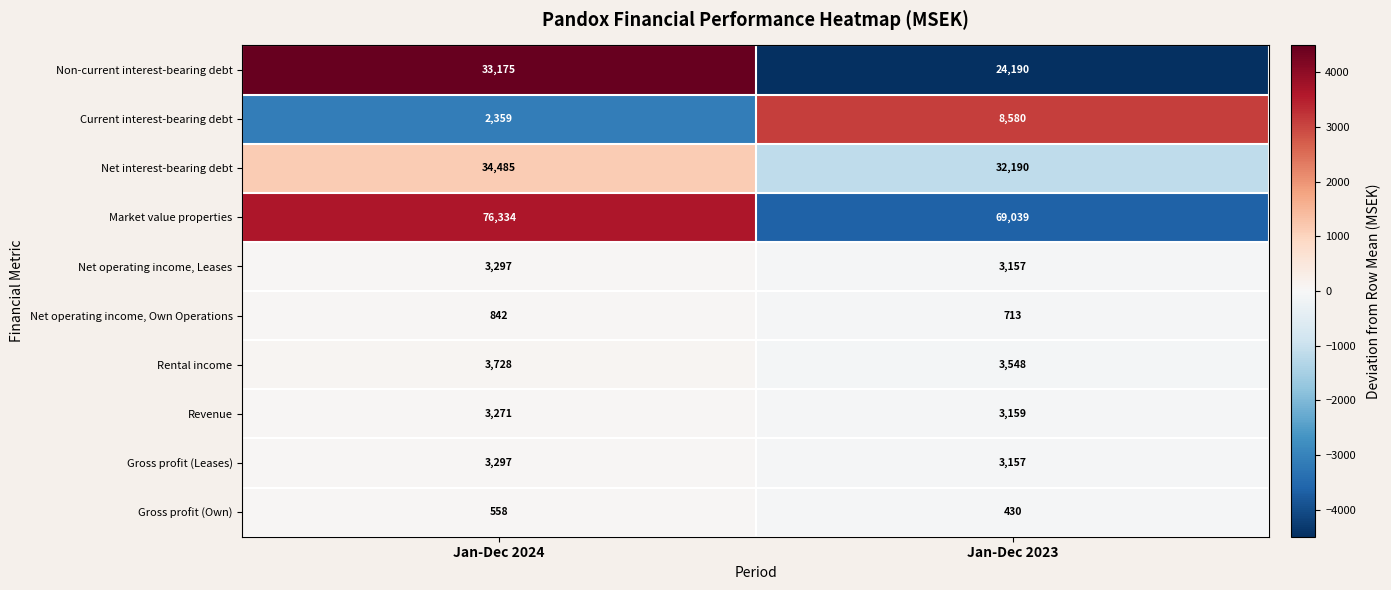

Rank the categories by Non-current interest-bearing debt value from highest to lowest.

Jan-Dec 2024, Jan-Dec 2023